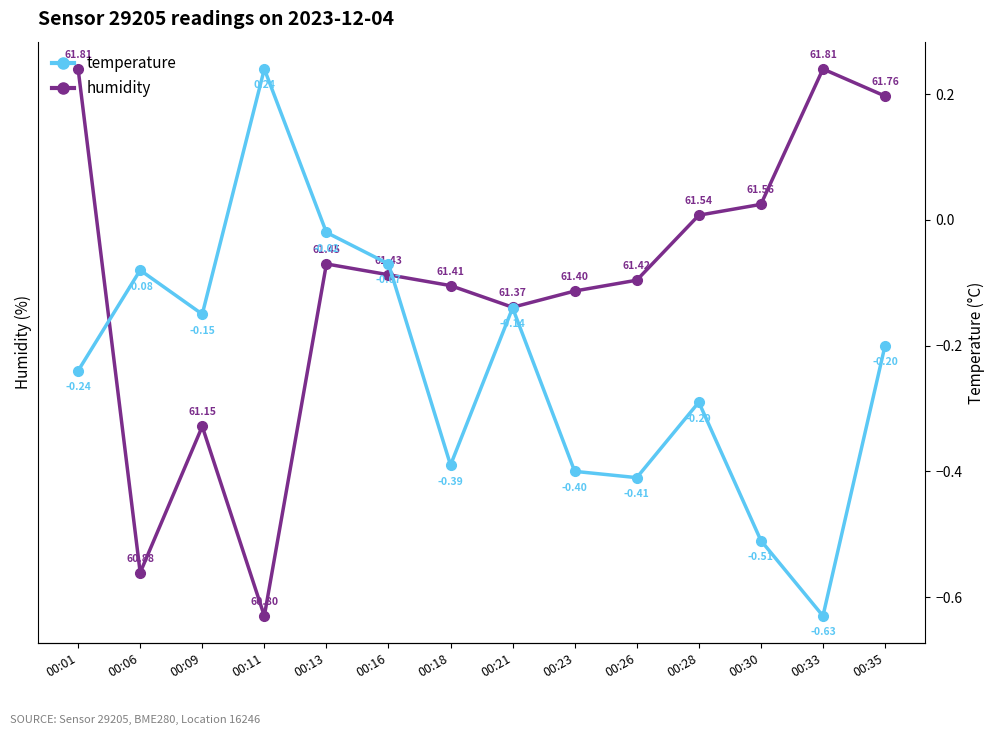

Rank the categories by temperature value from lowest to highest.

00:33, 00:30, 00:26, 00:23, 00:18, 00:28, 00:01, 00:35, 00:09, 00:21, 00:06, 00:16, 00:13, 00:11